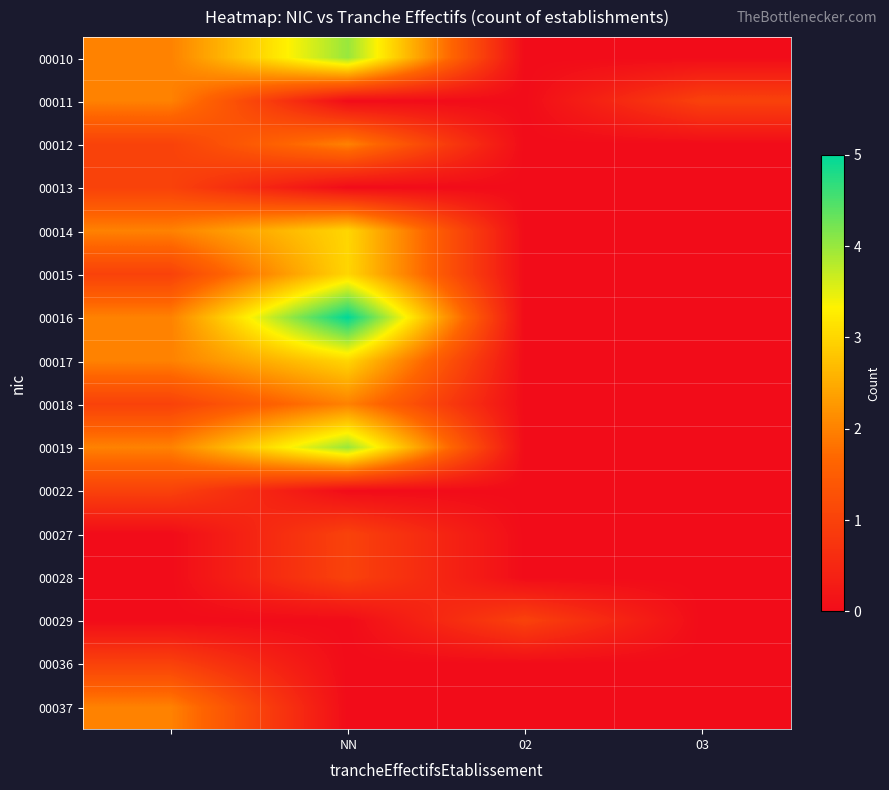

At how many categories does at least one series exceed 2?

1